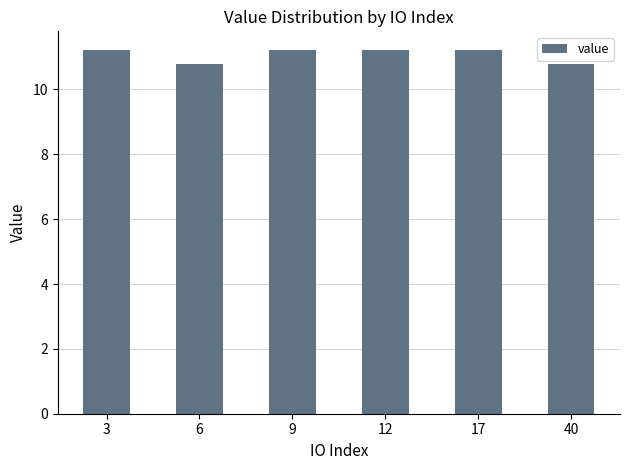

What is the average value?

11.1